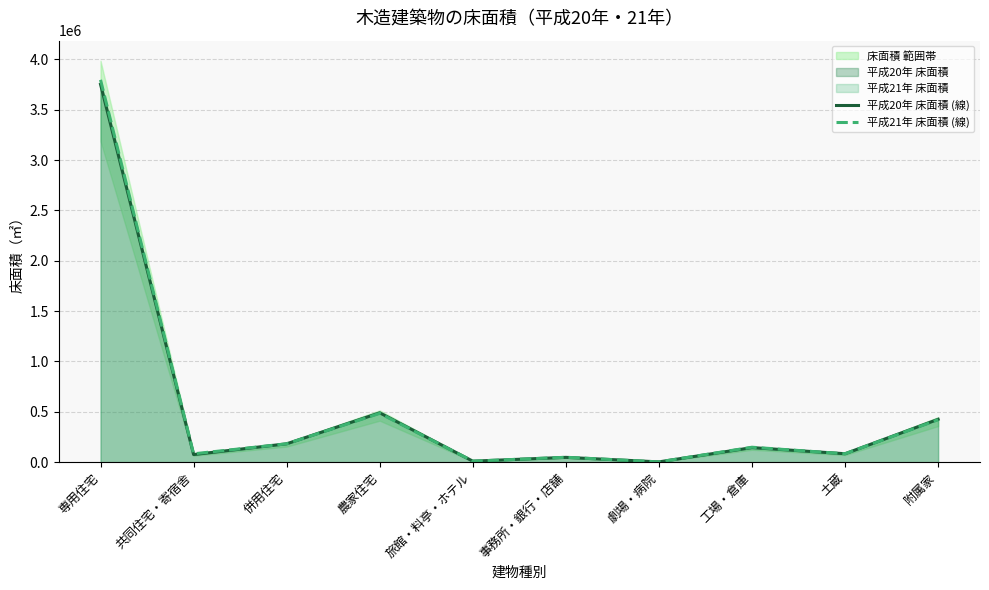

Where is the first local maximum for 平成20年 床面積 (線)?

農家住宅